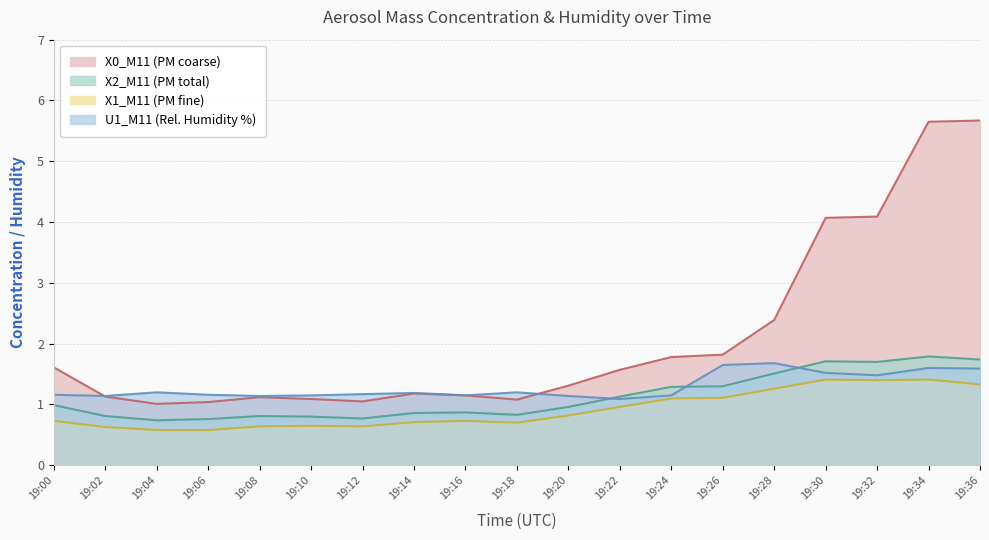

At which category does X0_M11 reach its first local peak?

19:08